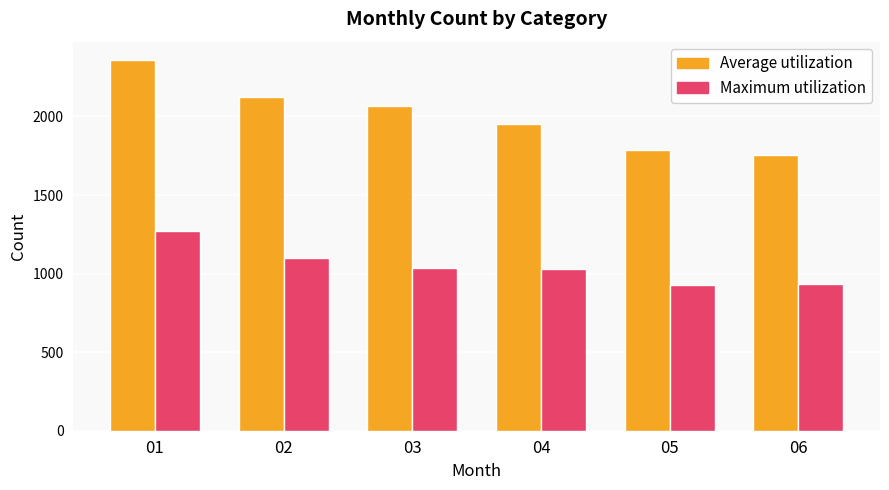

What is the total value across all series at 03?

3100